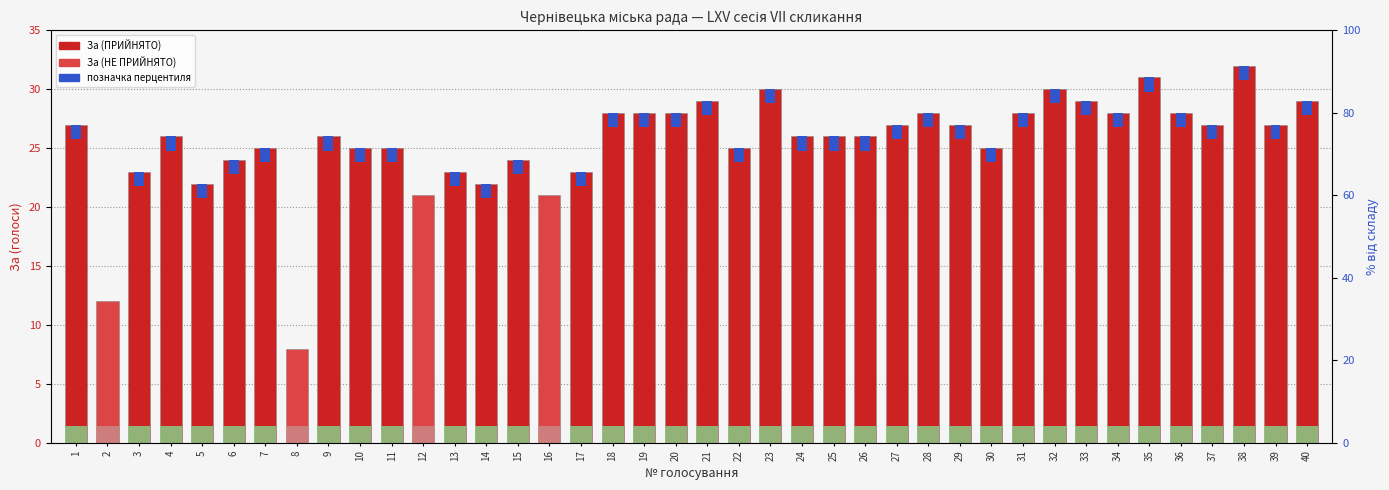

Where does the ПРИЙНЯТО (За) series first go above 26?

1